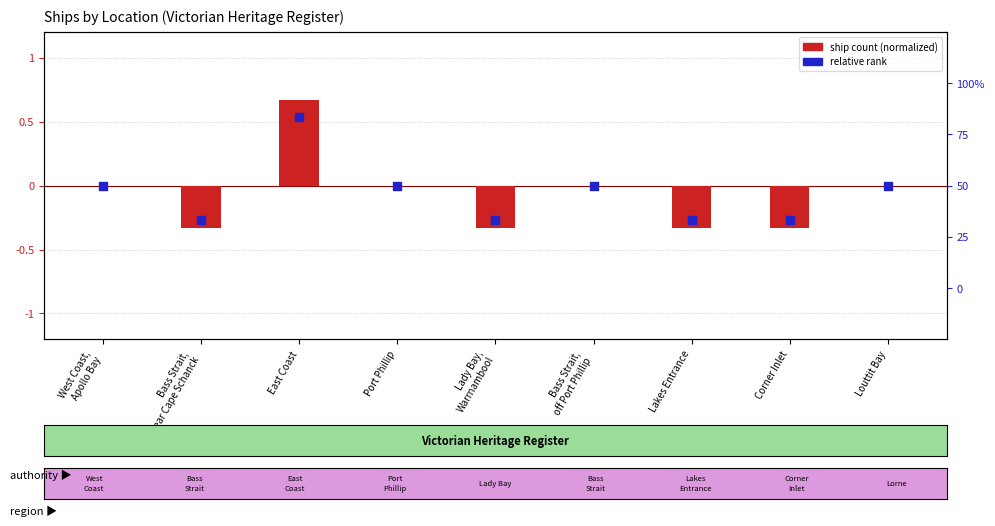

Which series has the widest spread of Y values?

ship count (normalized)